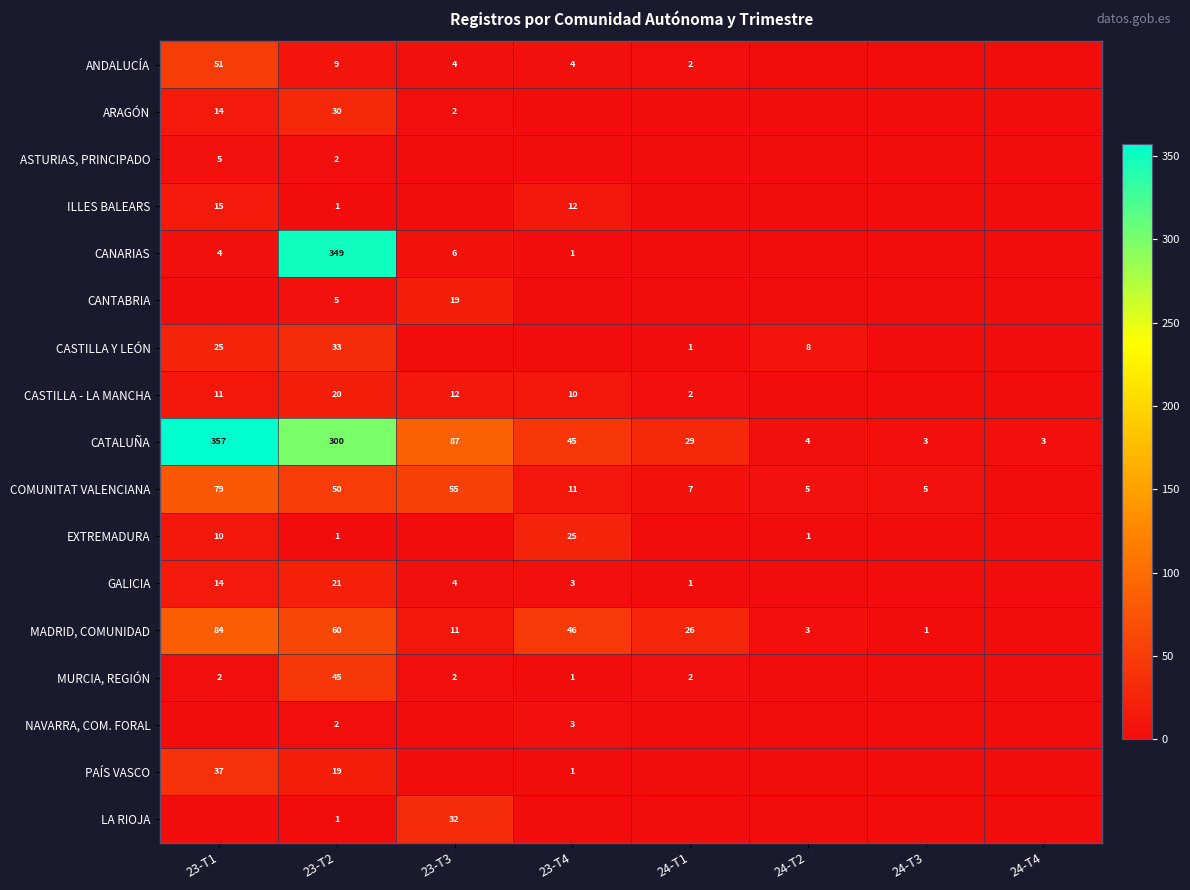

Count the number of categories in the chart.

8